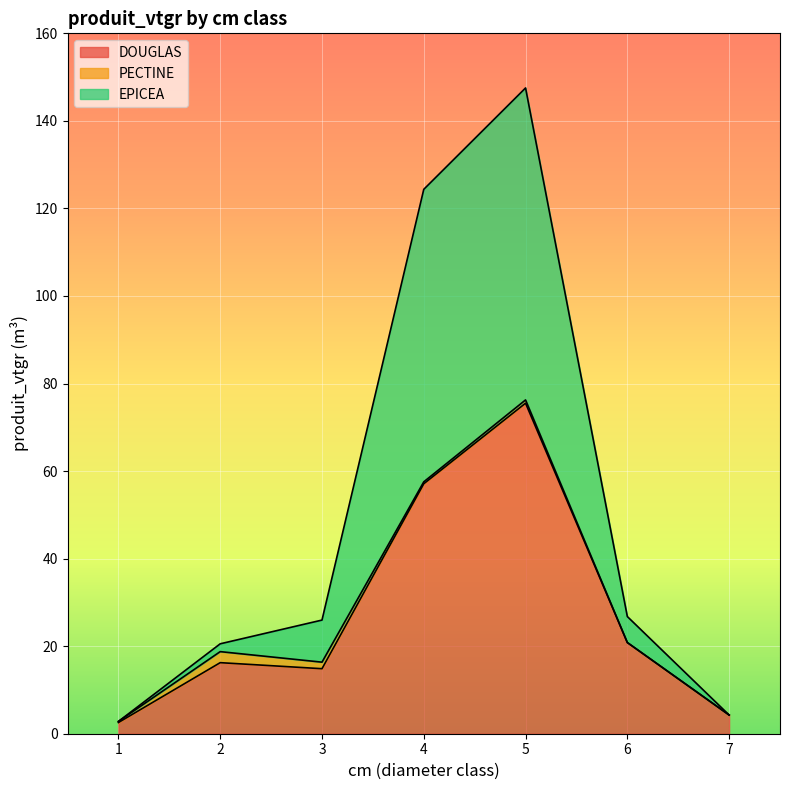

What are all the series names shown in the legend?

DOUGLAS, PECTINE, EPICEA